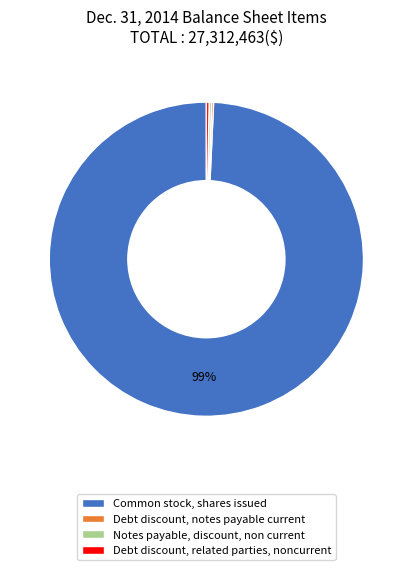

Approximately how many times larger is the value at Common stock, shares issued compared to Debt discount, related parties, noncurrent?

354.4